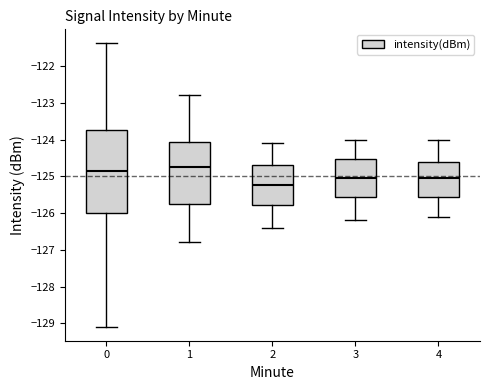

Reading left to right, read every box against the y-axis: the position of its median line, the range the box covers, and the ends of its whiskers. The values are not printed on the chart, so give them approximately, as read against the axis.

0: median -124.8, box -126.0 to -123.7, whiskers -129.1 to -121.4
1: median -124.7, box -125.7 to -124.1, whiskers -126.8 to -122.8
2: median -125.2, box -125.8 to -124.7, whiskers -126.4 to -124.1
3: median -125.0, box -125.6 to -124.5, whiskers -126.2 to -124.0
4: median -125.0, box -125.6 to -124.6, whiskers -126.1 to -124.0